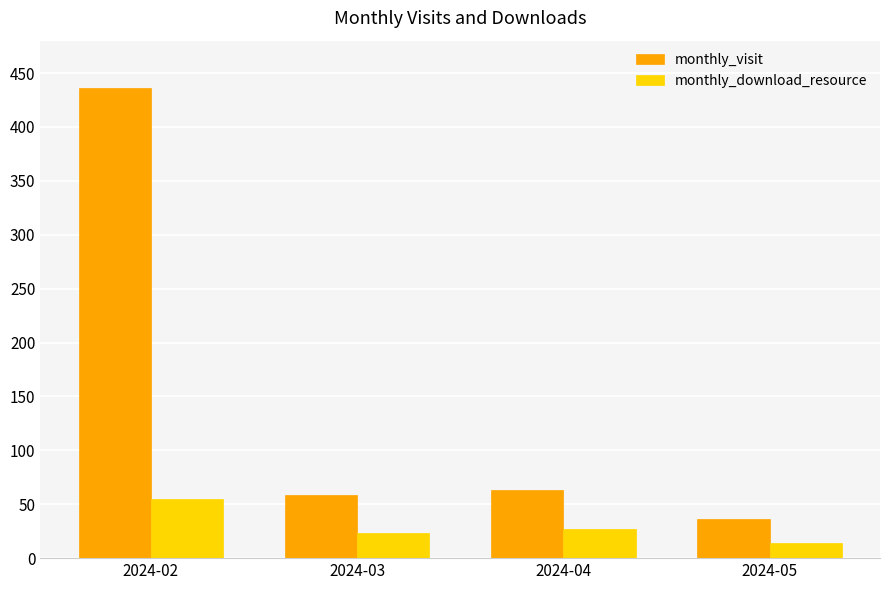

What is the maximum value for monthly_visit?

436